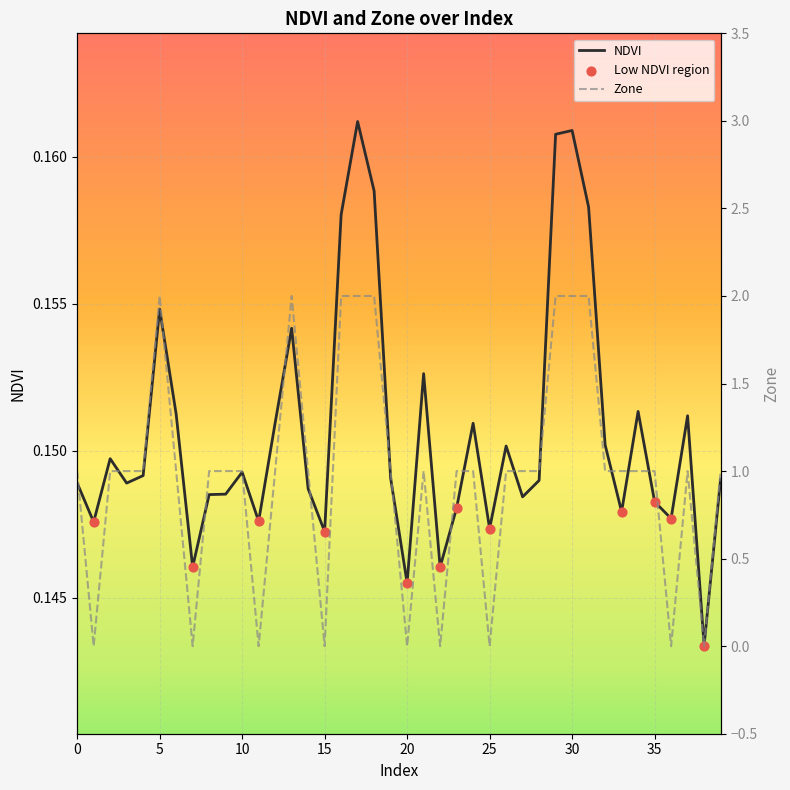

Is the value of Zone at 5 greater than the value of NDVI at 38?

Yes